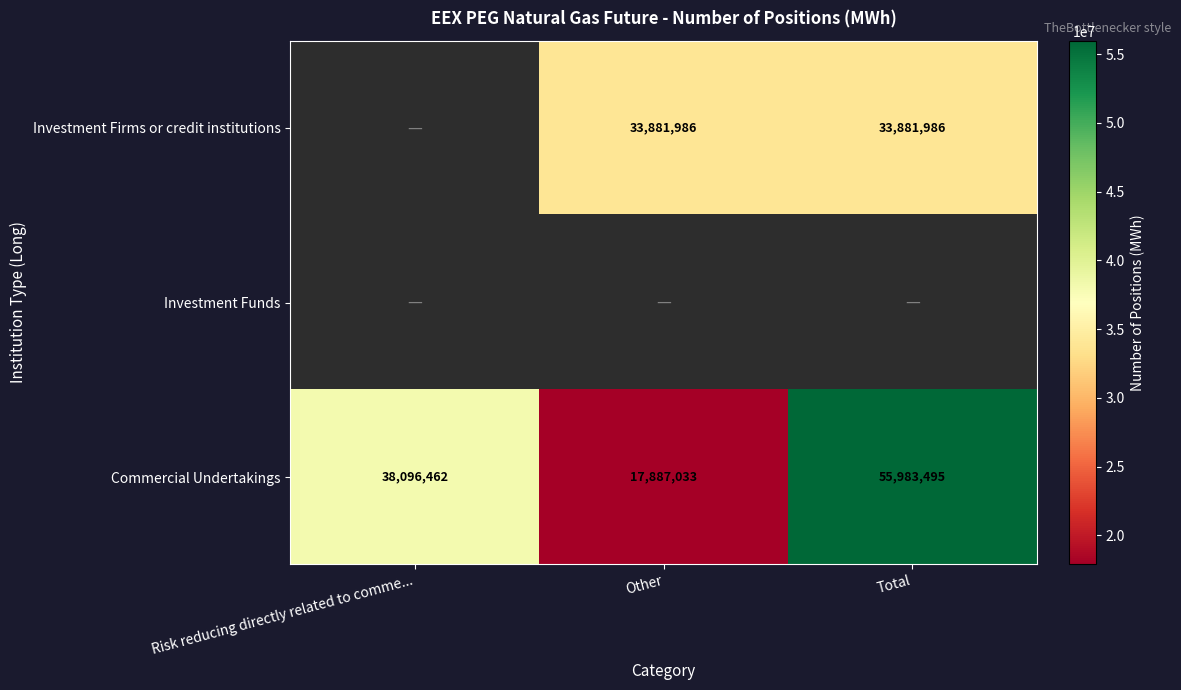

Where is Commercial Undertakings nearest to the value 36935264?

Risk reducing directly related to comme...